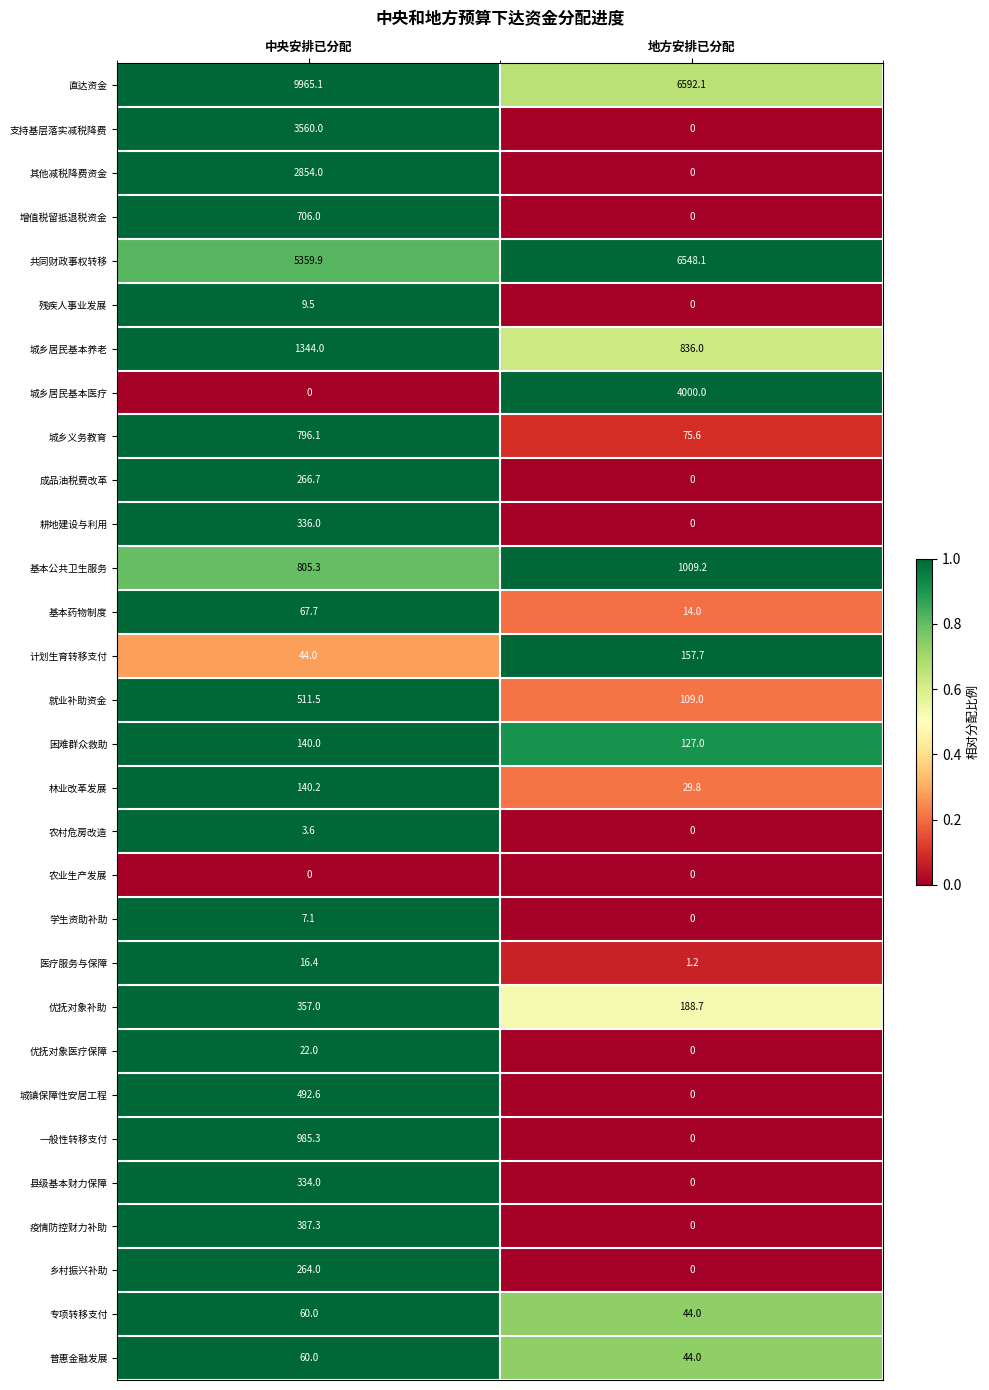

Which series has the largest range (max minus min)?

城乡居民基本医疗